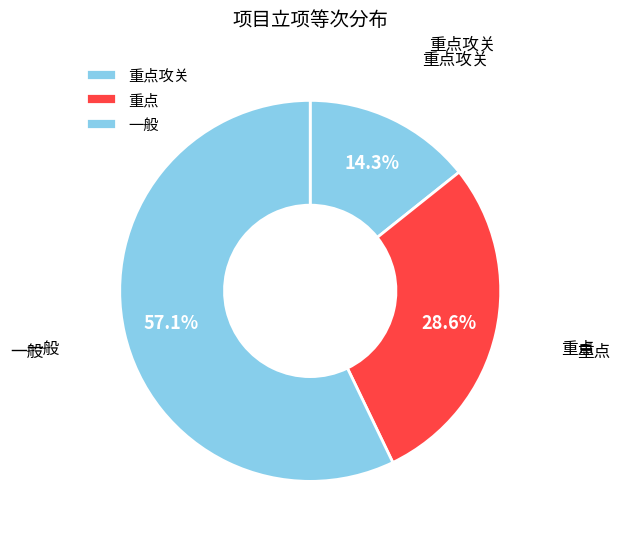

Count the number of slices in the pie.

3